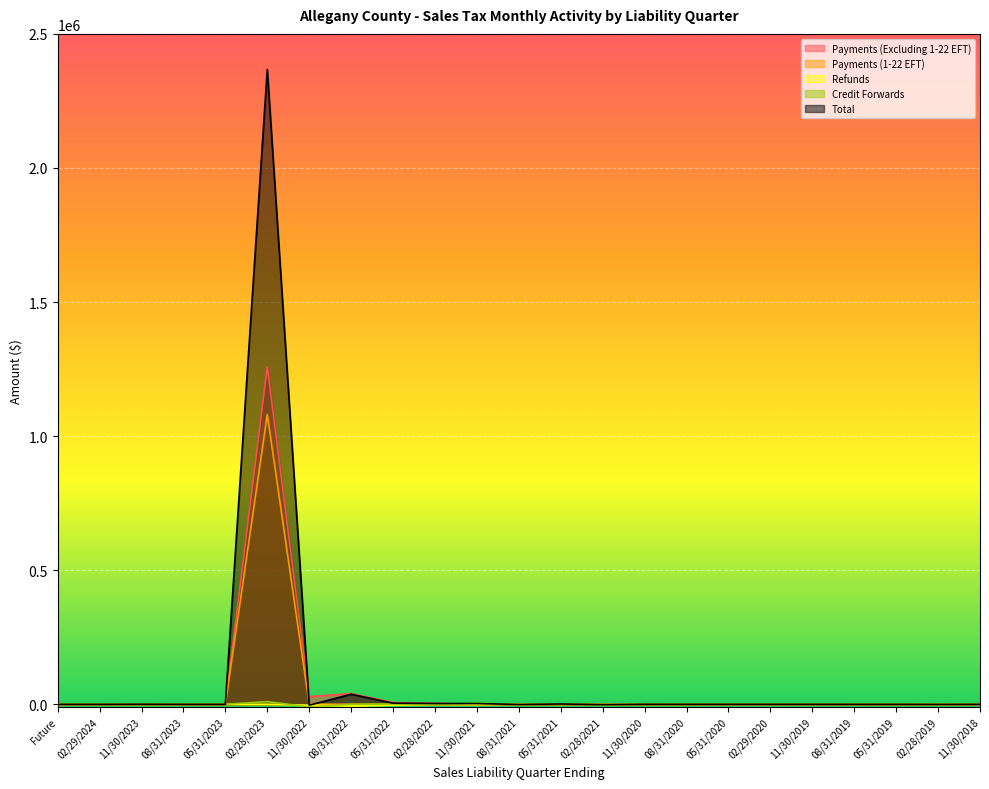

Reading right to left, what are all the values shown in this chart?

Payments (Excluding 1-22 EFT): 11/30/2018=0.2	02/28/2019=2.7	05/31/2019=2.7	08/31/2019=19.0	11/30/2019=44.3	02/29/2020=92.9	05/31/2020=113.3	08/31/2020=135.2	11/30/2020=190.3	02/28/2021=90.8	05/31/2021=180.5	08/31/2021=185.9	11/30/2021=165.9	02/28/2022=3229.4	05/31/2022=6782.4	08/31/2022=39982.6	11/30/2022=28779.2	02/28/2023=1257466.6	05/31/2023=0.0	08/31/2023=0.0	11/30/2023=309.7	02/29/2024=0.0	Future=0.0
Payments (1-22 EFT): 11/30/2018=0.0	02/28/2019=0.0	05/31/2019=0.0	08/31/2019=0.0	11/30/2019=0.0	02/29/2020=0.0	05/31/2020=0.0	08/31/2020=0.0	11/30/2020=0.0	02/28/2021=0.0	05/31/2021=0.0	08/31/2021=0.0	11/30/2021=0.0	02/28/2022=8.1	05/31/2022=0.0	08/31/2022=0.0	11/30/2022=426.1	02/28/2023=1080743.2	05/31/2023=0.0	08/31/2023=0.0	11/30/2023=0.0	02/29/2024=0.0	Future=0.0
Refunds: 11/30/2018=0.0	02/28/2019=-244.9	05/31/2019=0.0	08/31/2019=-3.8	11/30/2019=-4.1	02/29/2020=-5.7	05/31/2020=-8.9	08/31/2020=-88.6	11/30/2020=-7.8	02/28/2021=-0.5	05/31/2021=-0.8	08/31/2021=-41.3	11/30/2021=-934.6	02/28/2022=-306.6	05/31/2022=-2680.0	08/31/2022=-6217.5	11/30/2022=-3241.4	02/28/2023=-48.4	05/31/2023=0.0	08/31/2023=0.0	11/30/2023=0.0	02/29/2024=0.0	Future=0.0
Credit Forwards: 11/30/2018=0.0	02/28/2019=0.0	05/31/2019=0.0	08/31/2019=-10.3	11/30/2019=10.1	02/29/2020=0.0	05/31/2020=0.0	08/31/2020=4.9	11/30/2020=0.0	02/28/2021=-991.8	05/31/2021=1012.3	08/31/2021=-1070.5	11/30/2021=3769.0	02/28/2022=-585.7	05/31/2022=723.4	08/31/2022=36.0	11/30/2022=-9919.6	02/28/2023=9957.8	05/31/2023=0.0	08/31/2023=0.0	11/30/2023=0.0	02/29/2024=0.5	Future=0.0
Total: 11/30/2018=0.0	02/28/2019=-251.6	05/31/2019=2.5	08/31/2019=4.7	11/30/2019=72.8	02/29/2020=102.6	05/31/2020=95.9	08/31/2020=48.4	11/30/2020=190.3	02/28/2021=-989.9	05/31/2021=1131.8	08/31/2021=-578.1	11/30/2021=2745.1	02/28/2022=2983.2	05/31/2022=4140.2	08/31/2022=37480.9	11/30/2022=-3501.7	02/28/2023=2367267.5	05/31/2023=0.0	08/31/2023=0.0	11/30/2023=301.8	02/29/2024=0.5	Future=0.0